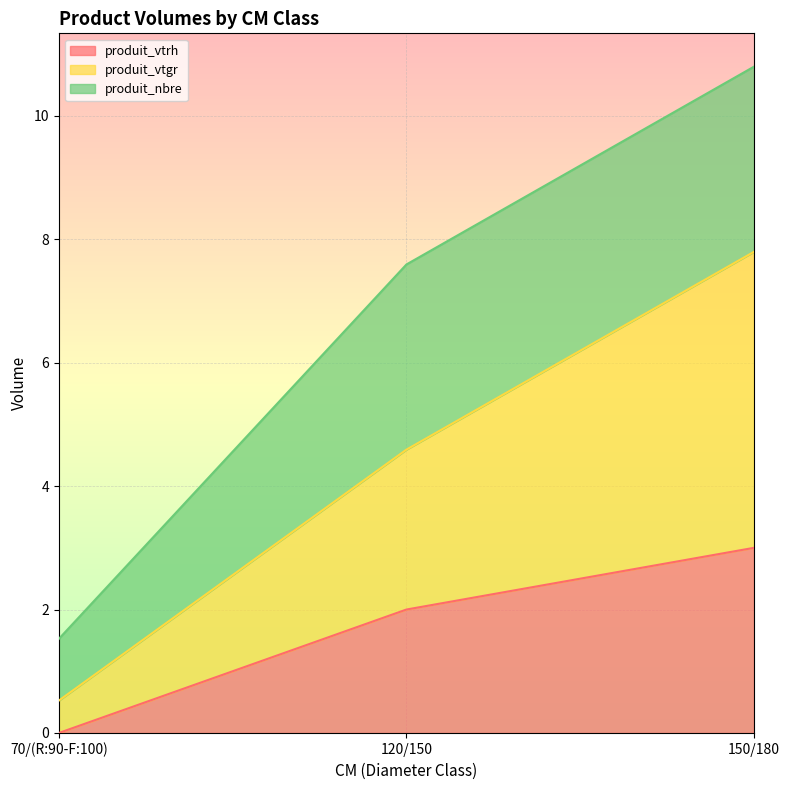

Where does the produit_vtgr series first go above 4?

120/150